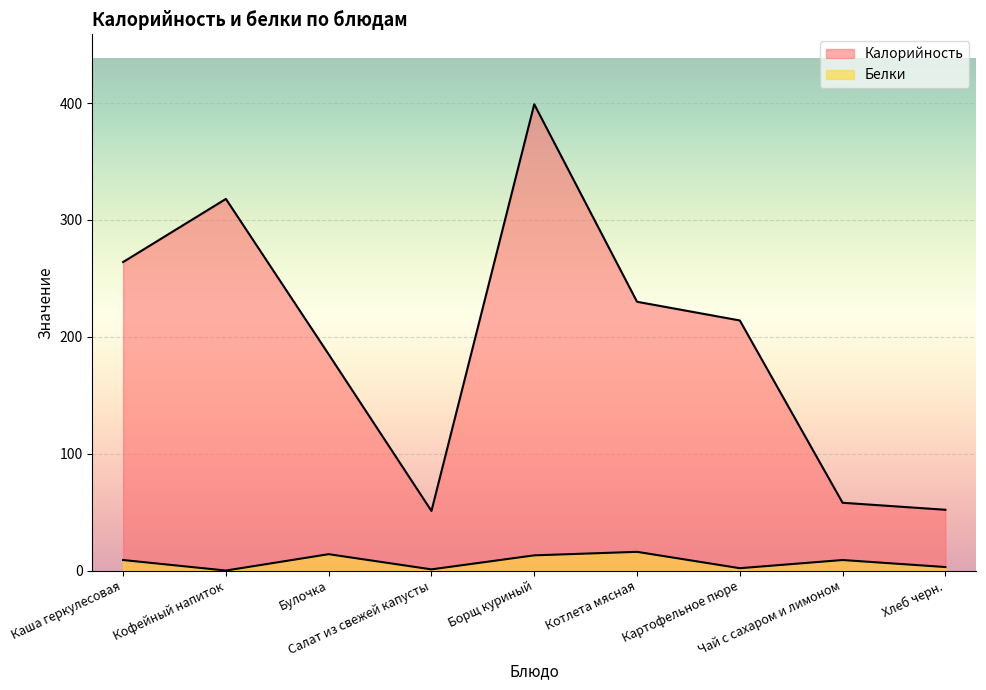

Rank the series by their maximum value, from lowest to highest.

Белки, Калорийность